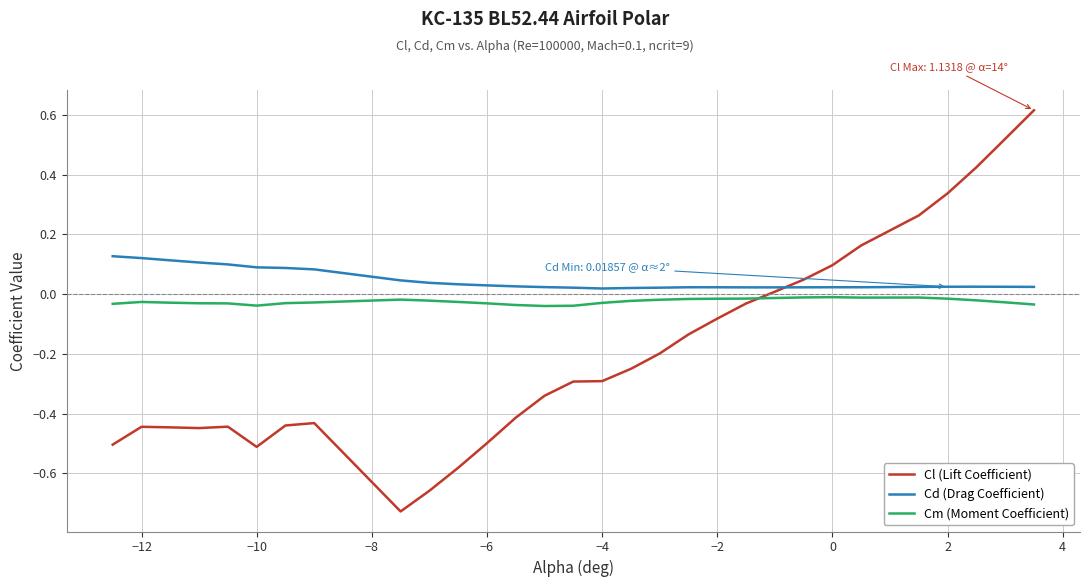

Which series has the widest spread of values?

Cl (Lift Coefficient)